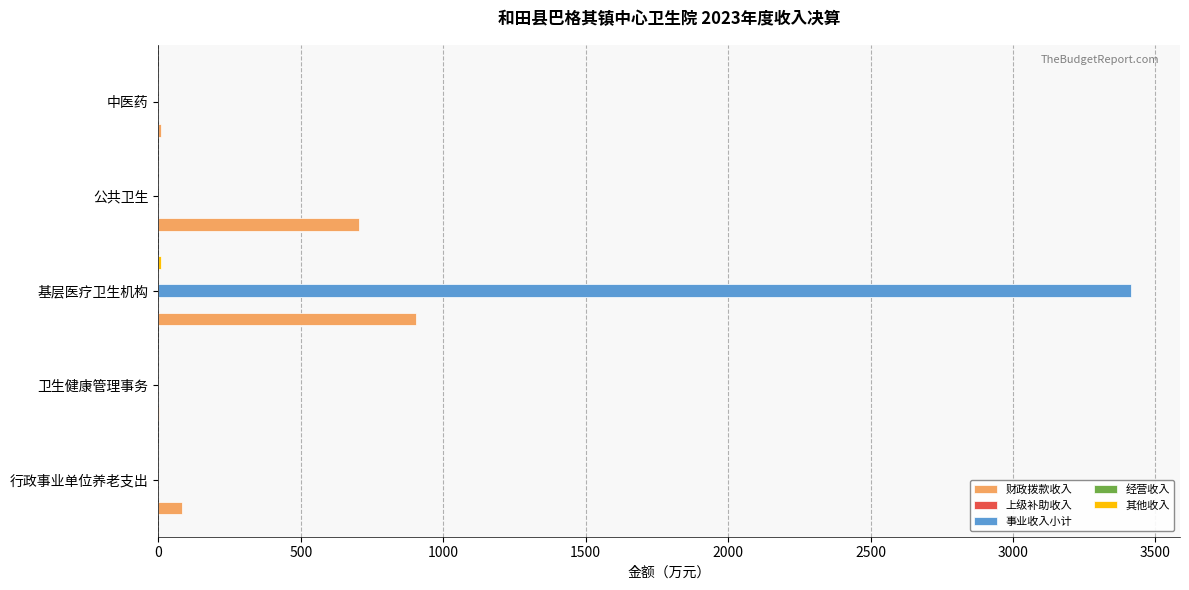

Which has a higher value, 行政事业单位养老支出 or 公共卫生?

公共卫生